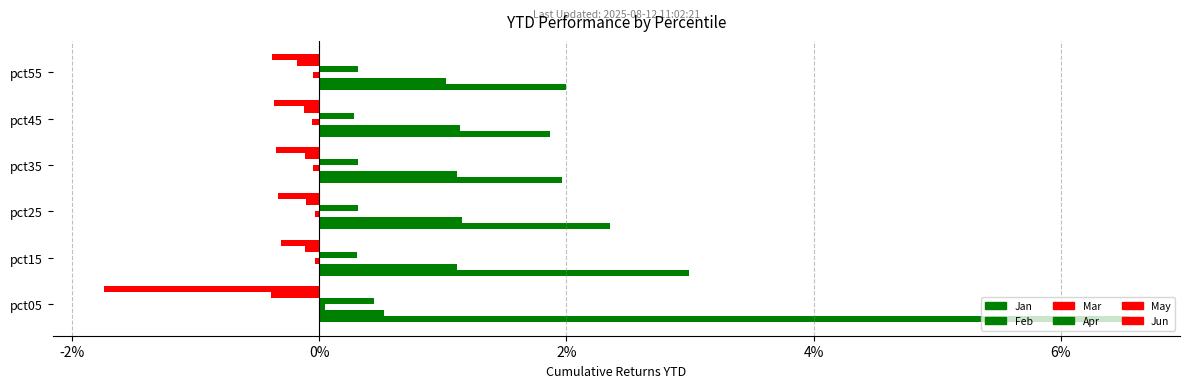

What is the average value of the Jan series?

3.0